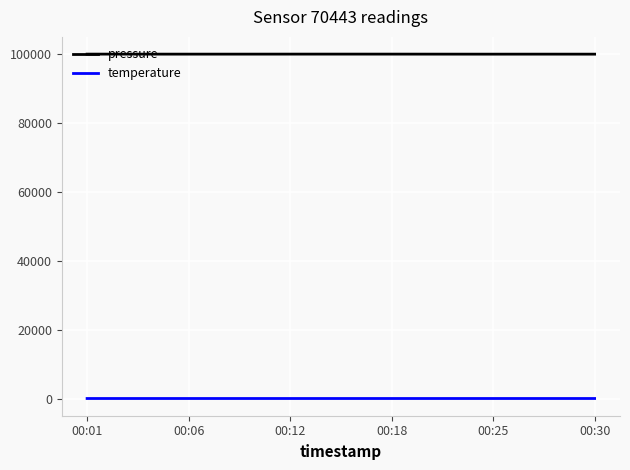

Rank the series by their maximum value, from lowest to highest.

temperature, pressure